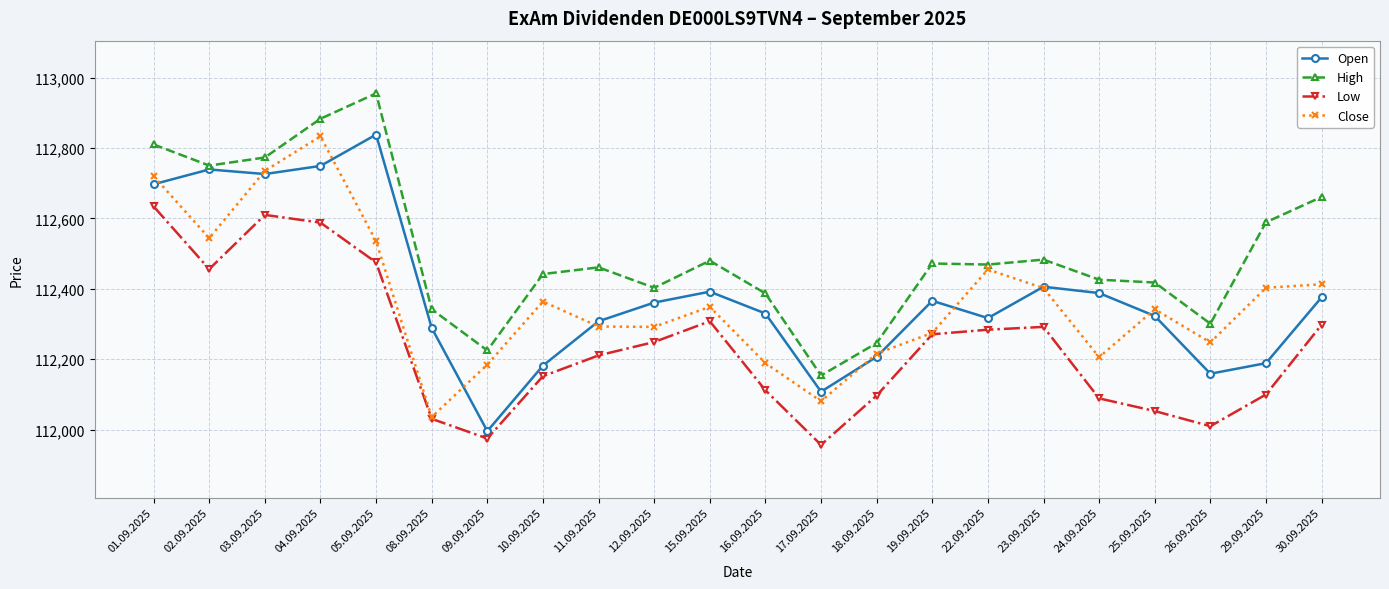

True or false: Close has more than 2 points higher than both neighbors.

True